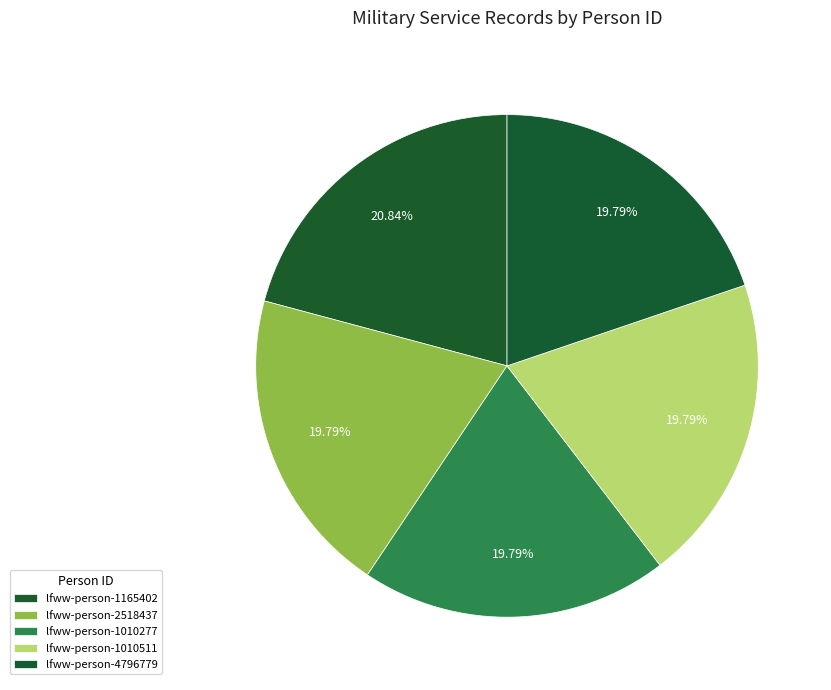

What percentage is the lfww-person-4796779 slice, to the nearest percent?

20%